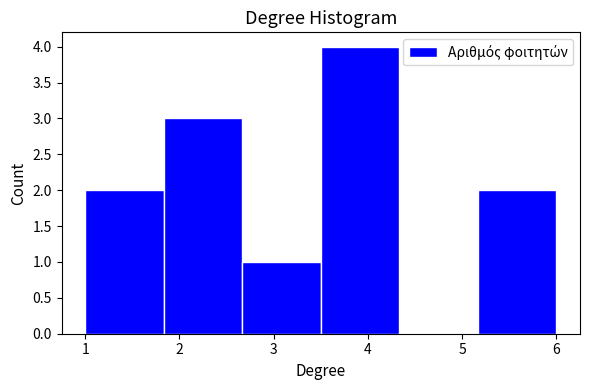

Reading left to right, list every bar in this chart as the range it spans on the x-axis followed by its height. Neither the bar edges nor the heights are printed on the chart, so give them approximately, as read against the axes.

1.0 to 1.8: 2
1.8 to 2.7: 3
2.7 to 3.5: 1
3.5 to 4.3: 4
4.3 to 5.2: 0
5.2 to 6.0: 2